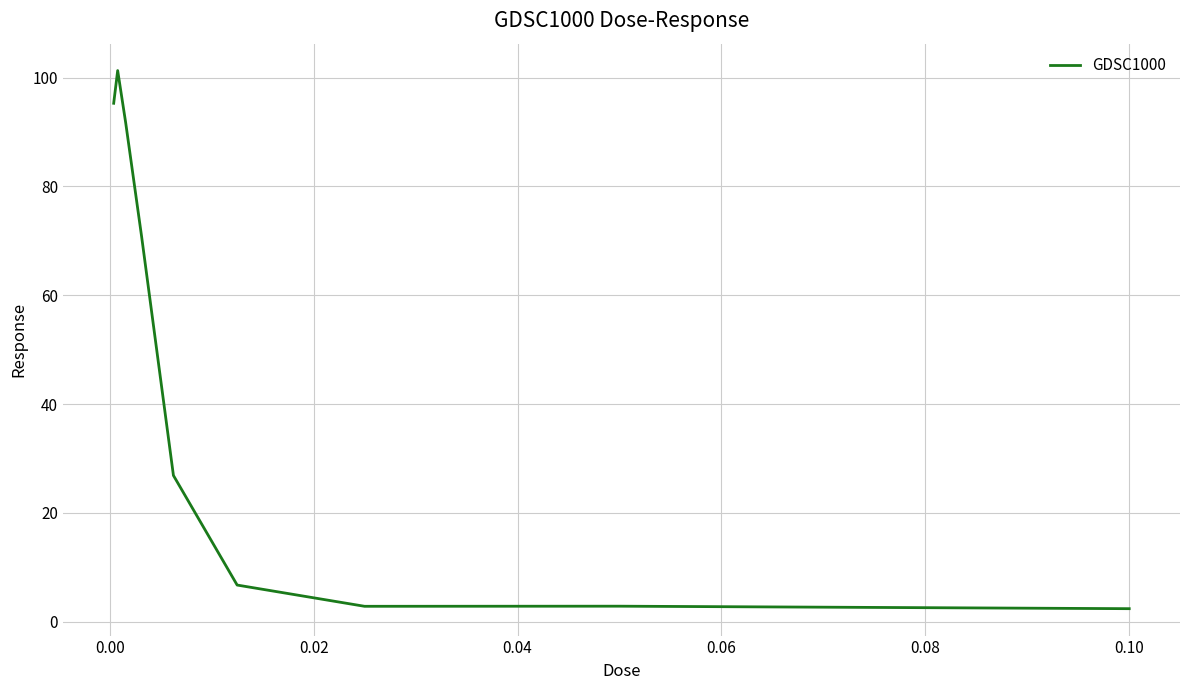

What is the difference between the maximum and minimum values?

98.9